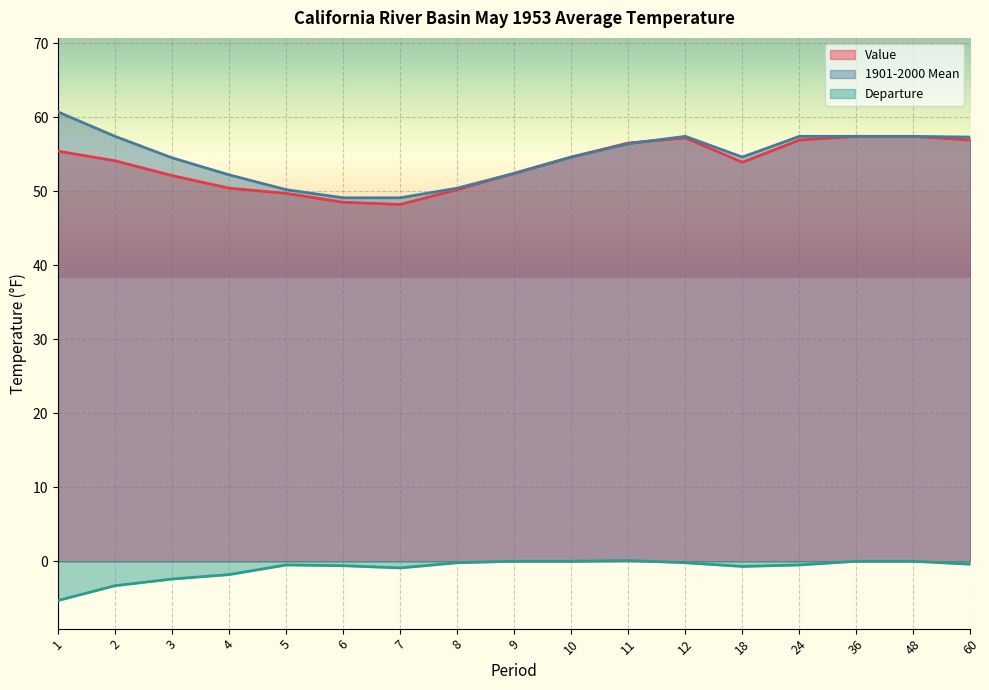

In Departure, how many points are lower than both neighbors (excluding endpoints)?

2